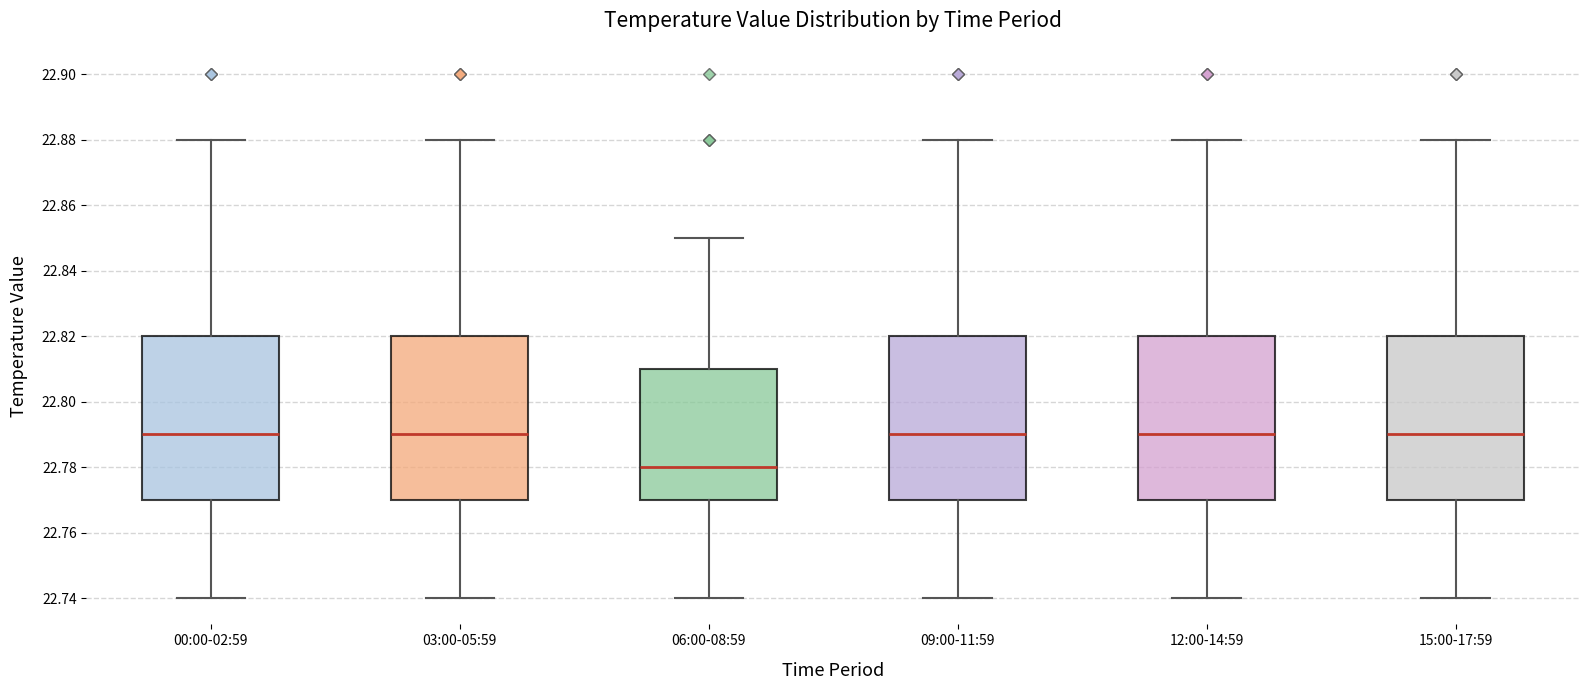

Reading left to right, transcribe this box plot: for each box, give where its median line is, the range the box spans, and where its two whiskers end, as read against the y-axis. The values are not printed on the chart, so give them approximately, as read against the axis.

00:00-02:59: median 22.79, box 22.77 to 22.82, whiskers 22.74 to 22.88
03:00-05:59: median 22.79, box 22.77 to 22.82, whiskers 22.74 to 22.88
06:00-08:59: median 22.78, box 22.77 to 22.81, whiskers 22.74 to 22.85
09:00-11:59: median 22.79, box 22.77 to 22.82, whiskers 22.74 to 22.88
12:00-14:59: median 22.79, box 22.77 to 22.82, whiskers 22.74 to 22.88
15:00-17:59: median 22.79, box 22.77 to 22.82, whiskers 22.74 to 22.88